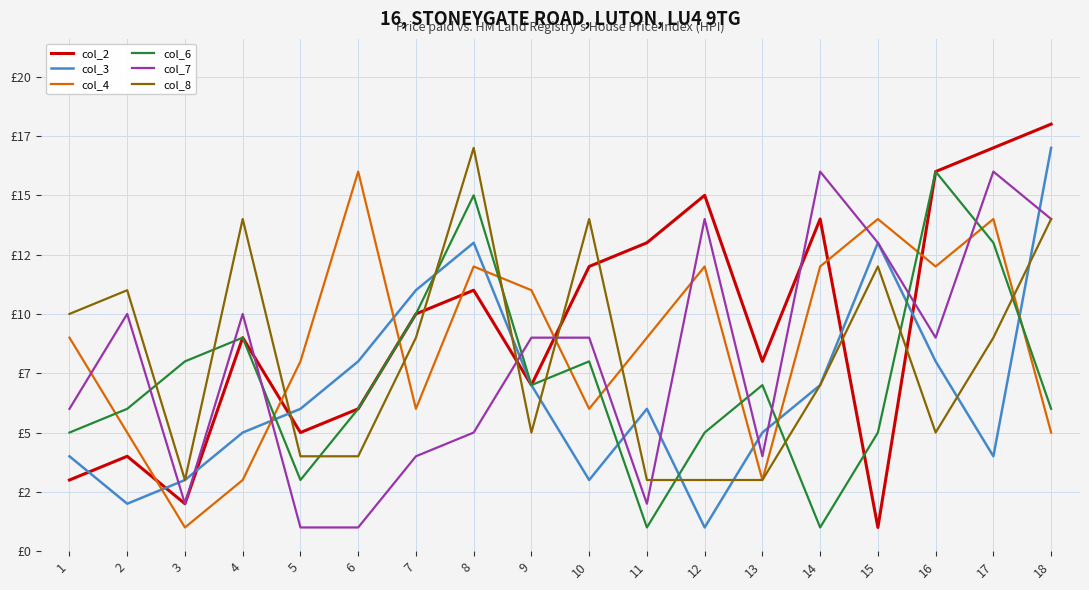

What are all the series names shown in the legend?

col_2, col_3, col_4, col_6, col_7, col_8